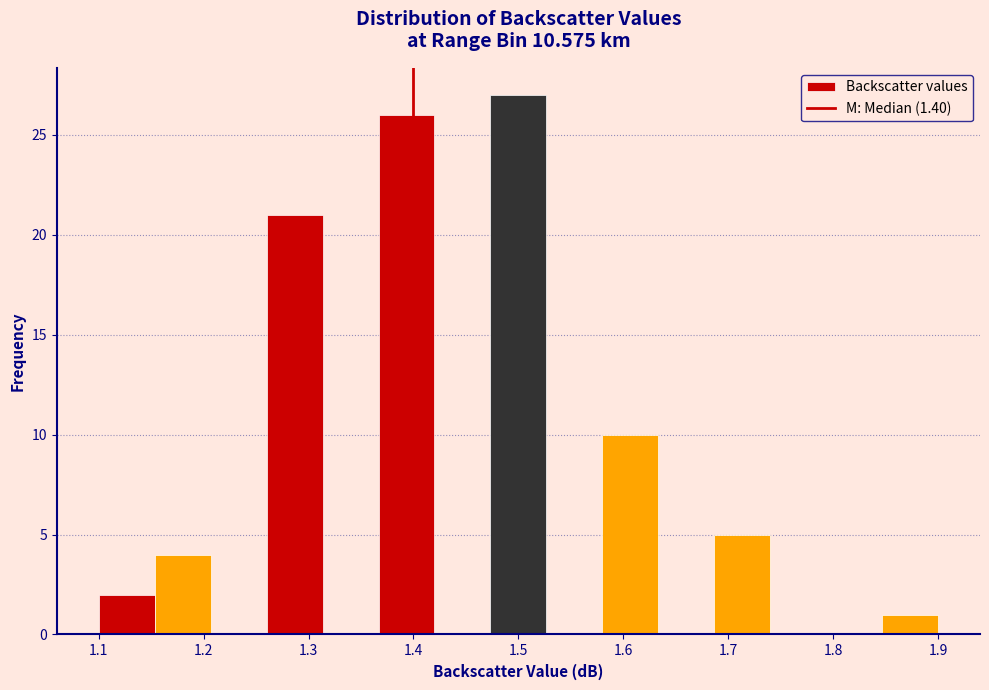

Which range on the x-axis has the tallest bar?

1.47 to 1.53